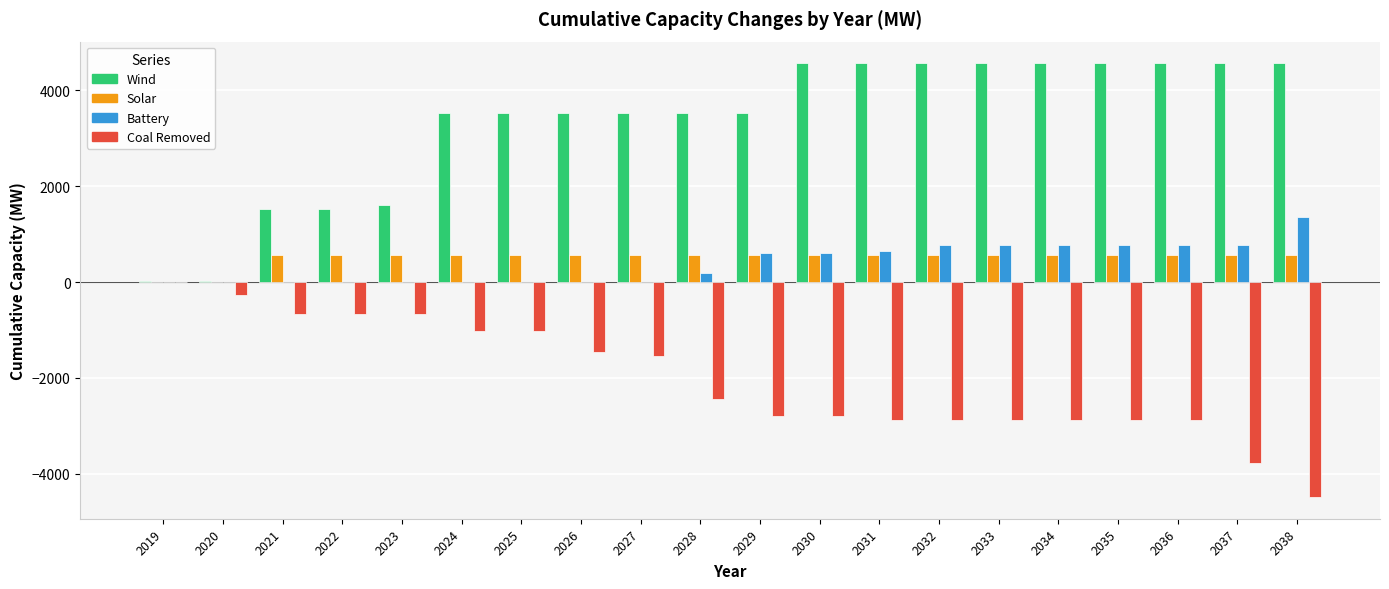

Which series has the largest total across all categories?

Wind